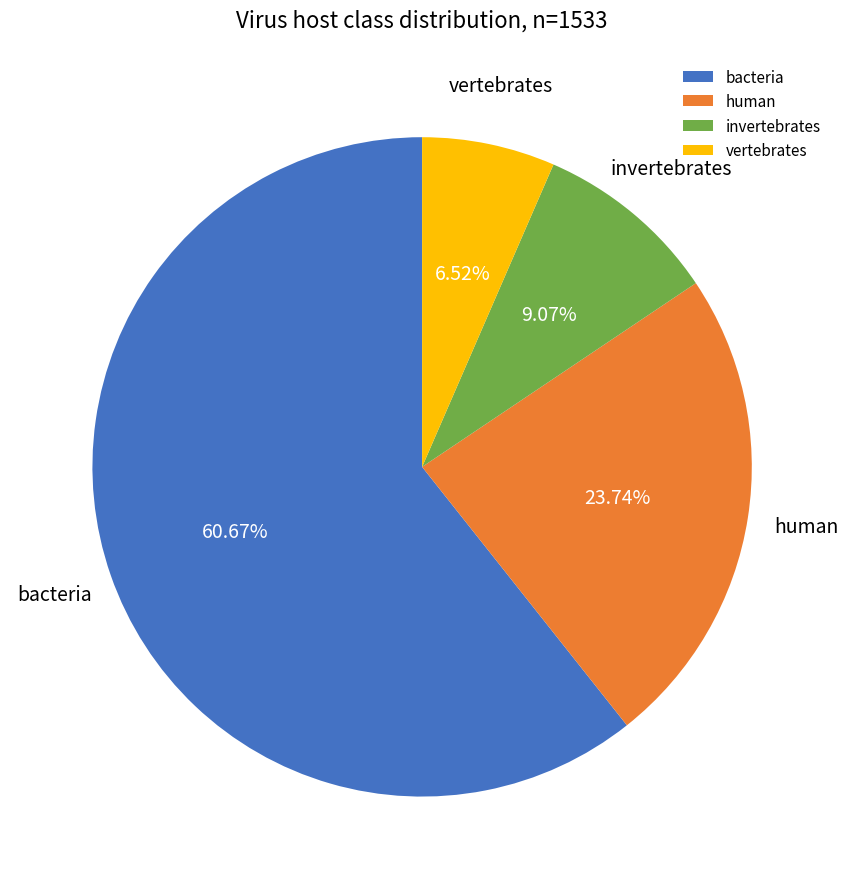

Is the sum of bacteria and vertebrates greater than half?

Yes